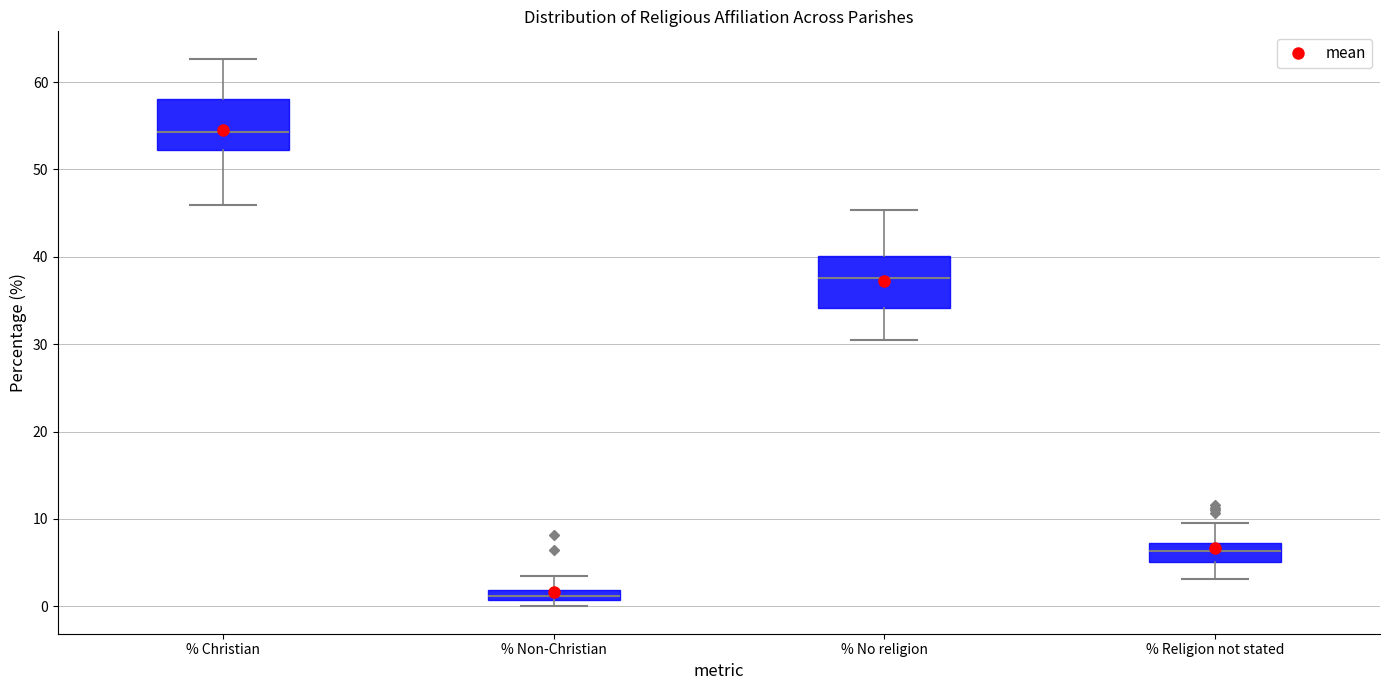

Where does the upper whisker of the box for % Non-Christian end on the y-axis? The values are not printed on the chart, so give them approximately, as read against the axis.

3